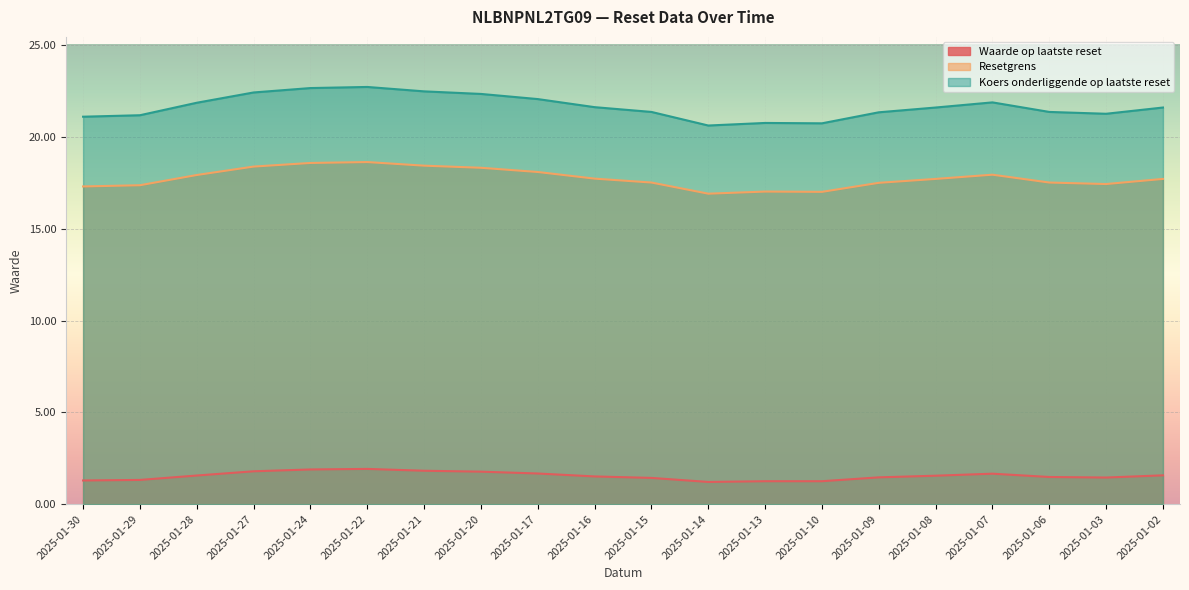

Rank the series at 2025-01-08 from highest to lowest value.

Koers onderliggende op laatste reset, Resetgrens, Waarde op laatste reset